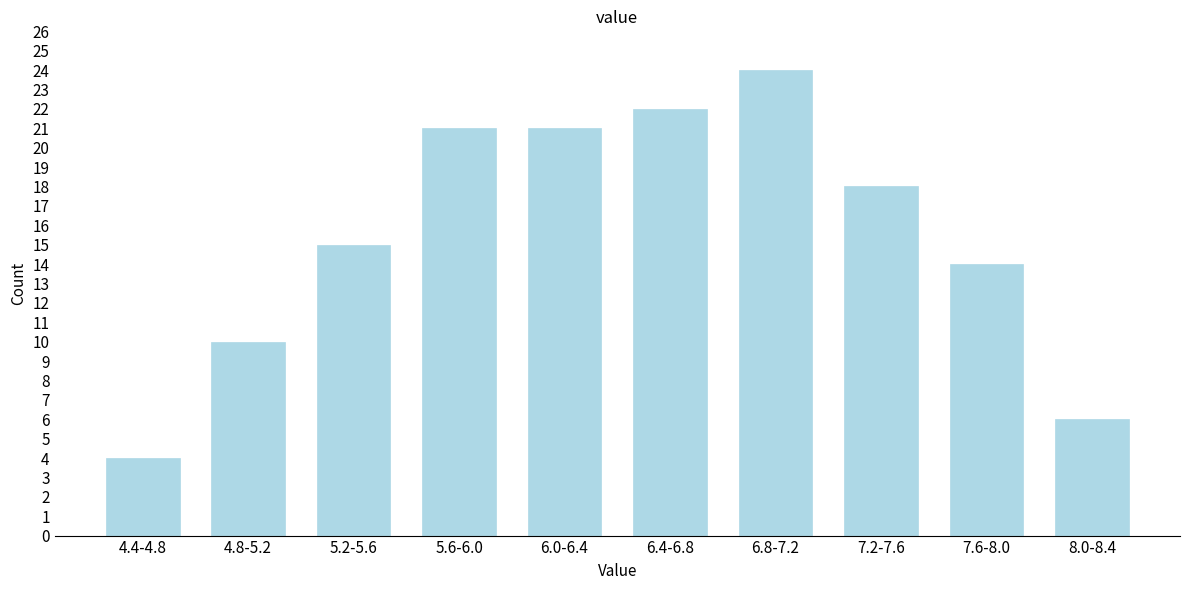

Reading right to left, transcribe all the data shown in this chart.

8.0-8.4=6	7.6-8.0=14	7.2-7.6=18	6.8-7.2=24	6.4-6.8=22	6.0-6.4=21	5.6-6.0=21	5.2-5.6=15	4.8-5.2=10	4.4-4.8=4